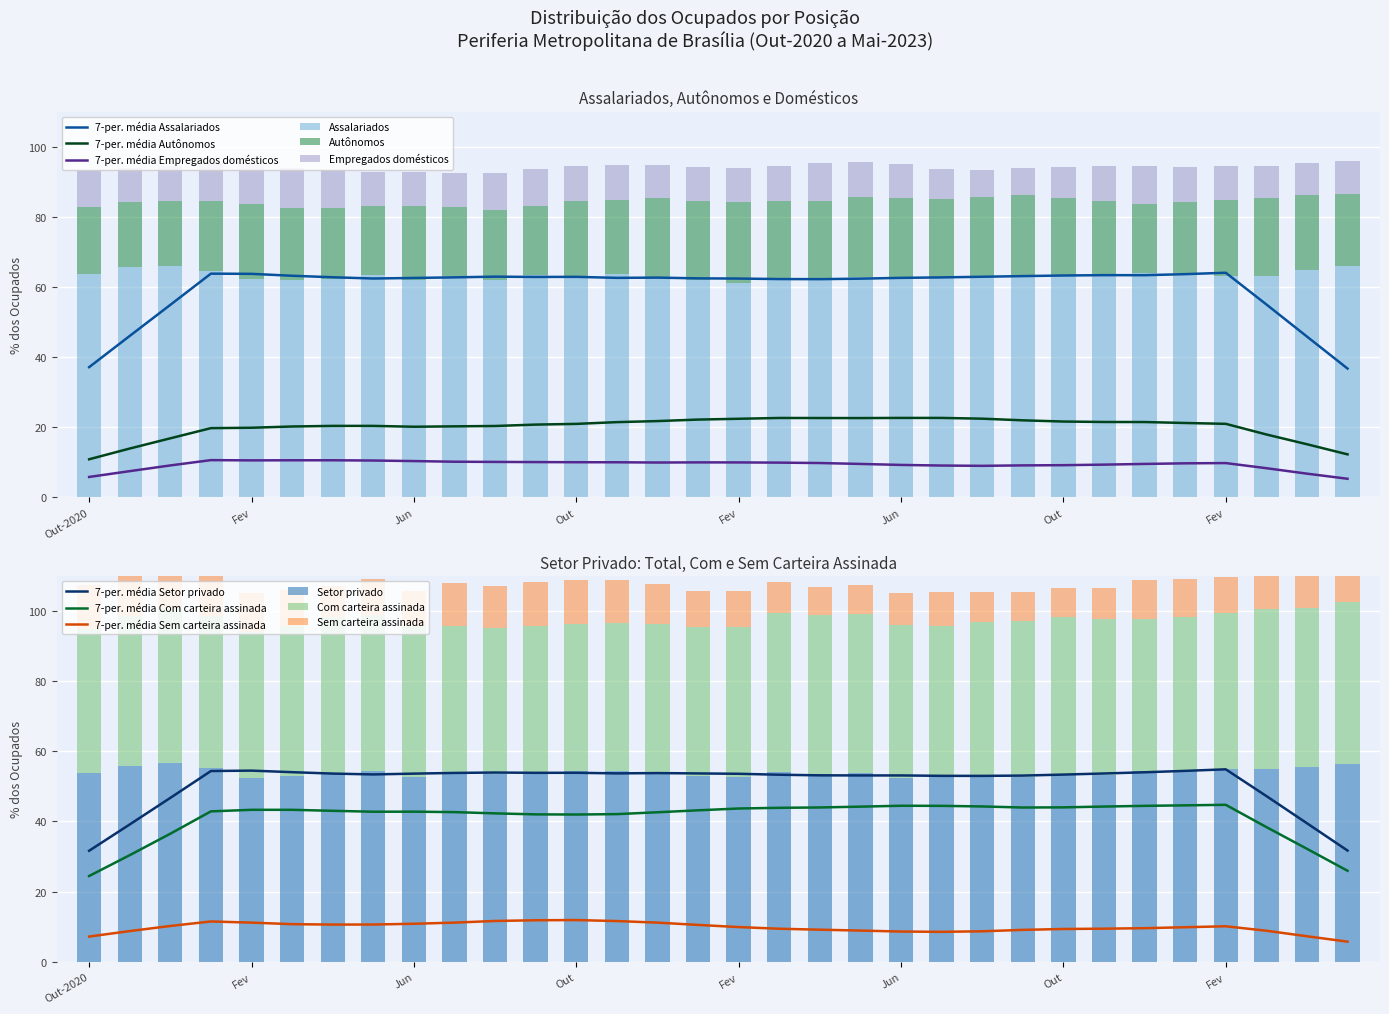

Rank the categories by Assalariados value from highest to lowest.

Dez, Mai, Nov, Abr, Jan-2021, Dez, Jan-2023, Out-2020, Nov, Set, Mai, Out, Out, Nov, Fev, Jul, Ago, Mar, Mai, Dez, Jun, Set, Jul, Mar, Fev, Abr, Jan-2022, Mar, Jun, Ago, Abr, Fev